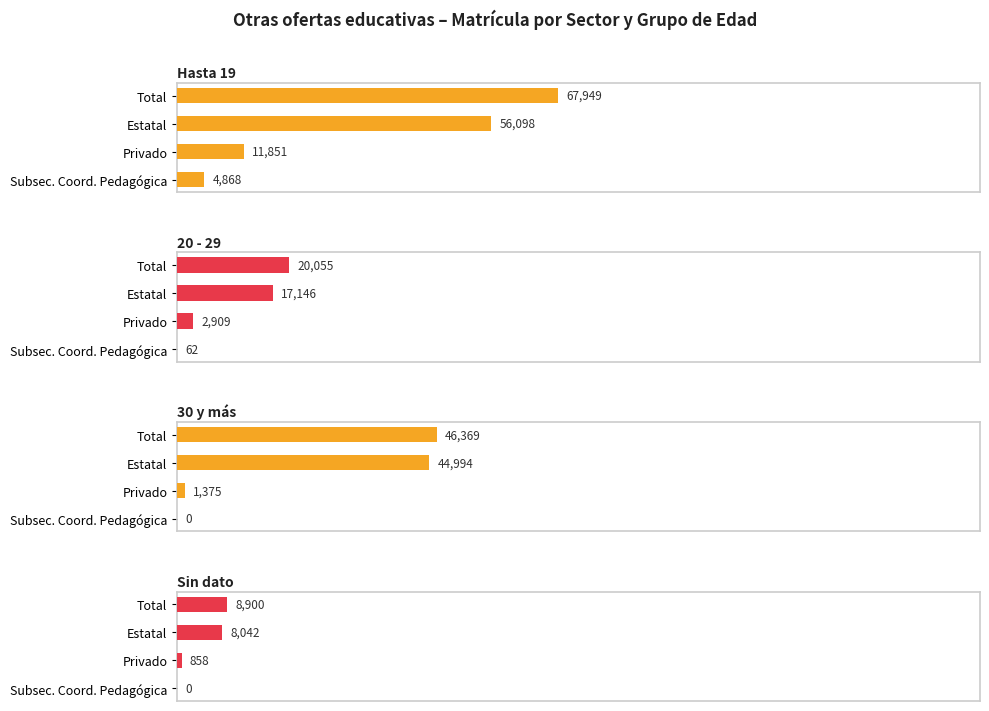

List the labels in order of Hasta 19 value, largest first.

Total, Estatal, Privado, Subsec. Coord. Pedagógica